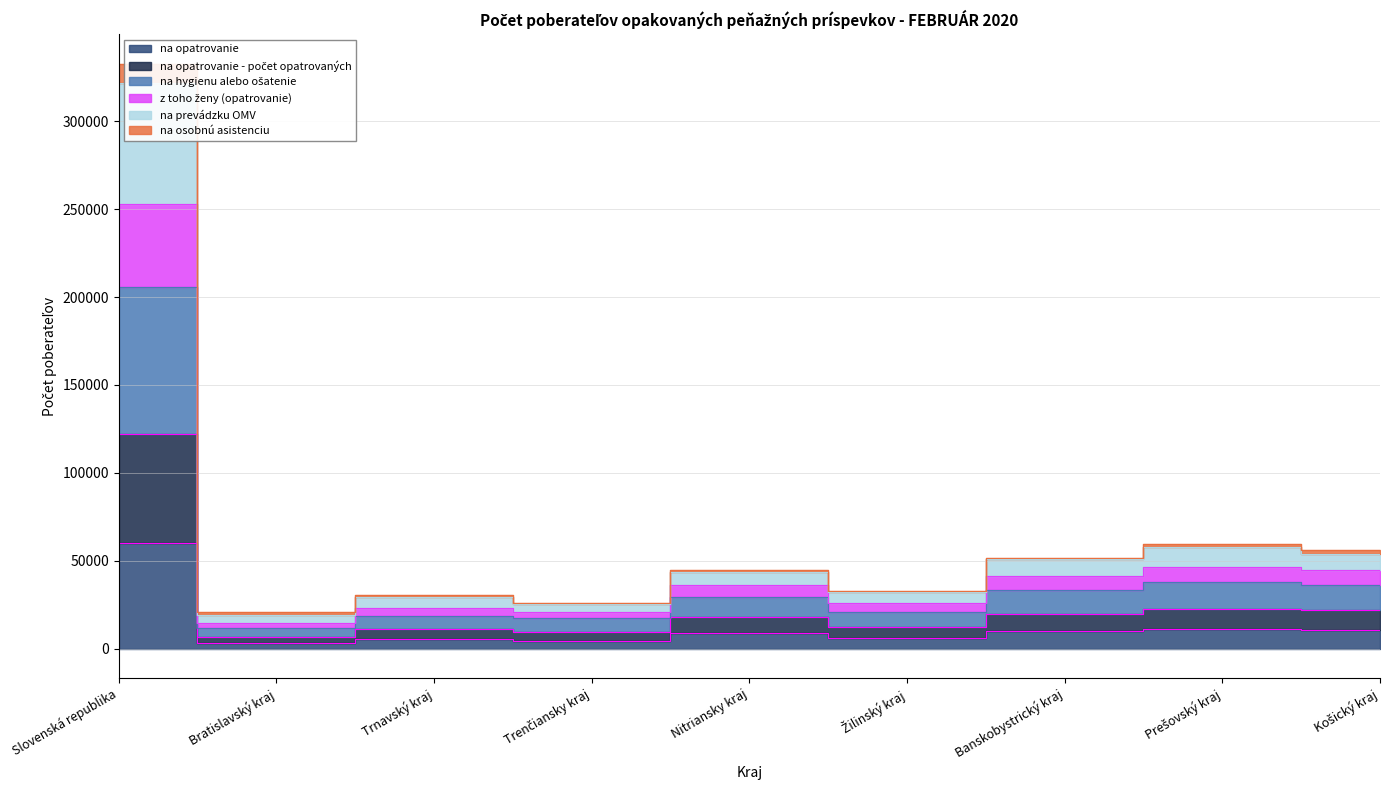

Rank the categories by na opatrovanie value from lowest to highest.

Bratislavský kraj, Trenčiansky kraj, Trnavský kraj, Žilinský kraj, Nitriansky kraj, Banskobystrický kraj, Košický kraj, Prešovský kraj, Slovenská republika